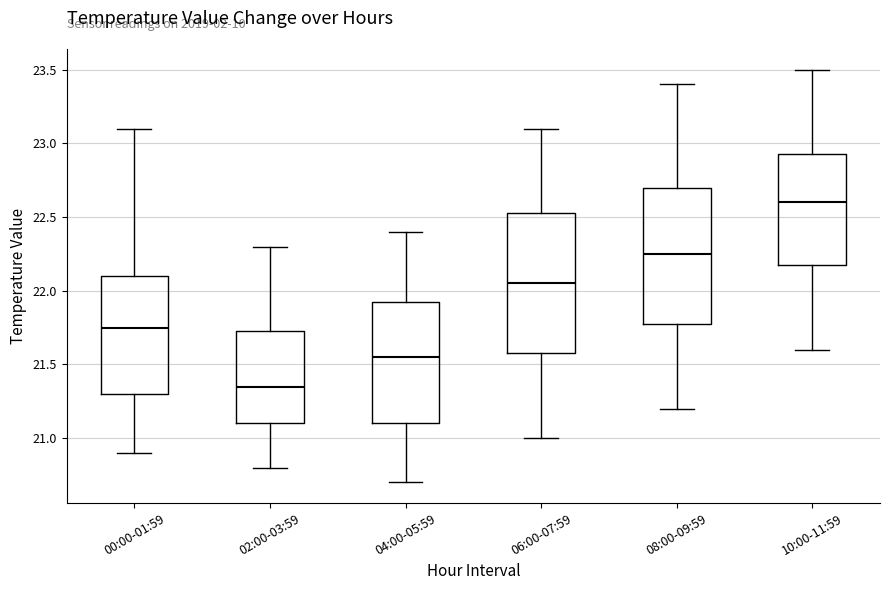

Which box's median line is the lowest?

02:00-03:59